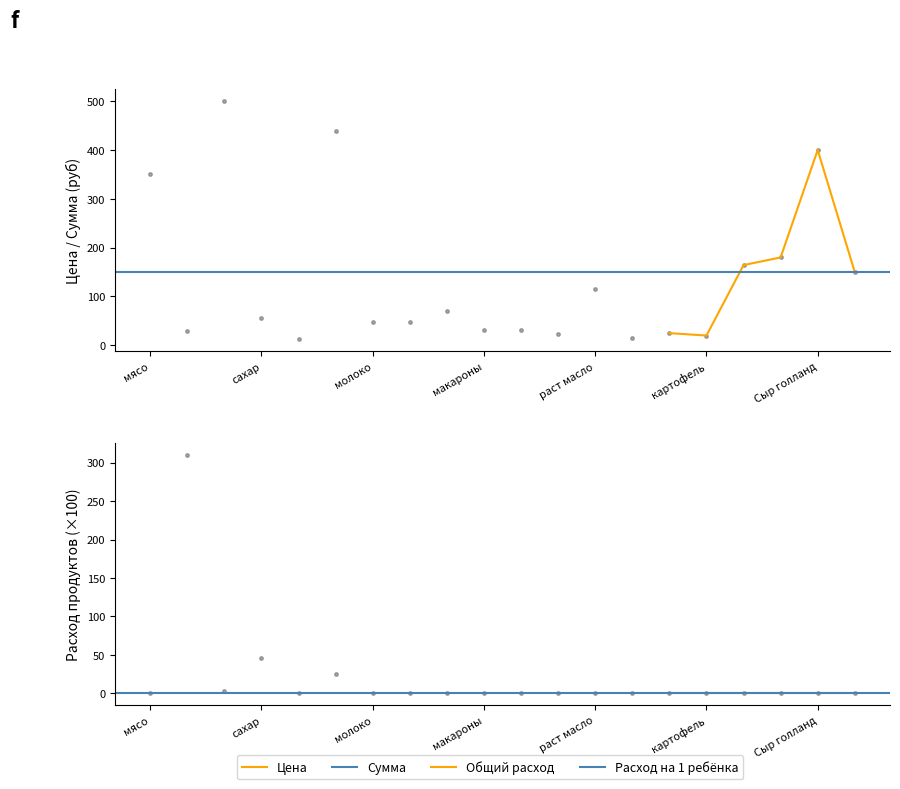

Reading left to right, what are all the values shown in this chart?

Цена: 350.0	28.6	500.0	55.0	12.0	438.9	47.0	47.0	70.0	32.0	32.0	24.0	115.0	15.0	25.0	20.0	164.3	180.0	400.0	150.0
Общий расход: 0.0	310.0	3.1	46.5	0.0	24.8	0.0	0.0	0.0	0.0	0.0	0.0	0.0	0.0	0.0	0.0	0.0	0.0	0.0	0.0